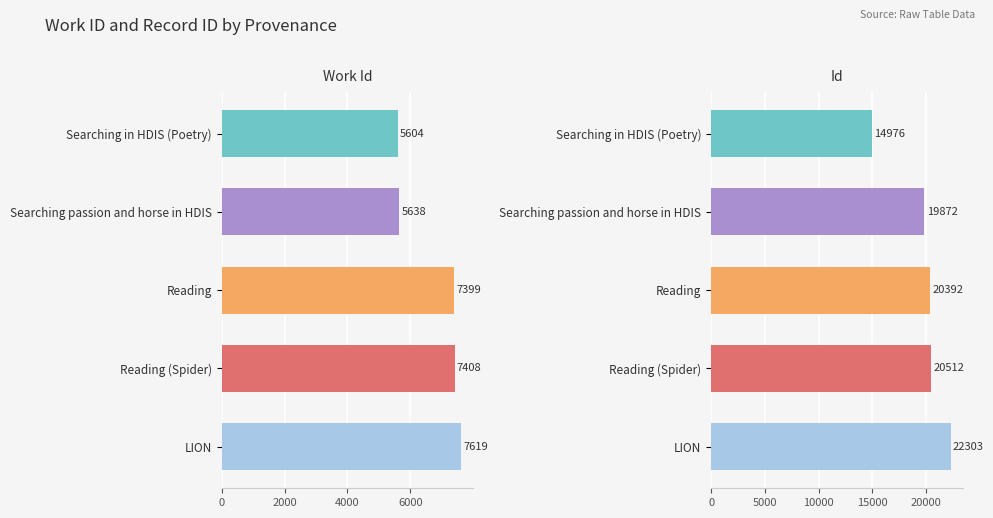

Reading left to right, transcribe all the data shown in this chart.

work_id: 5604	5638	7399	7408	7619
id: 14976	19872	20392	20512	22303